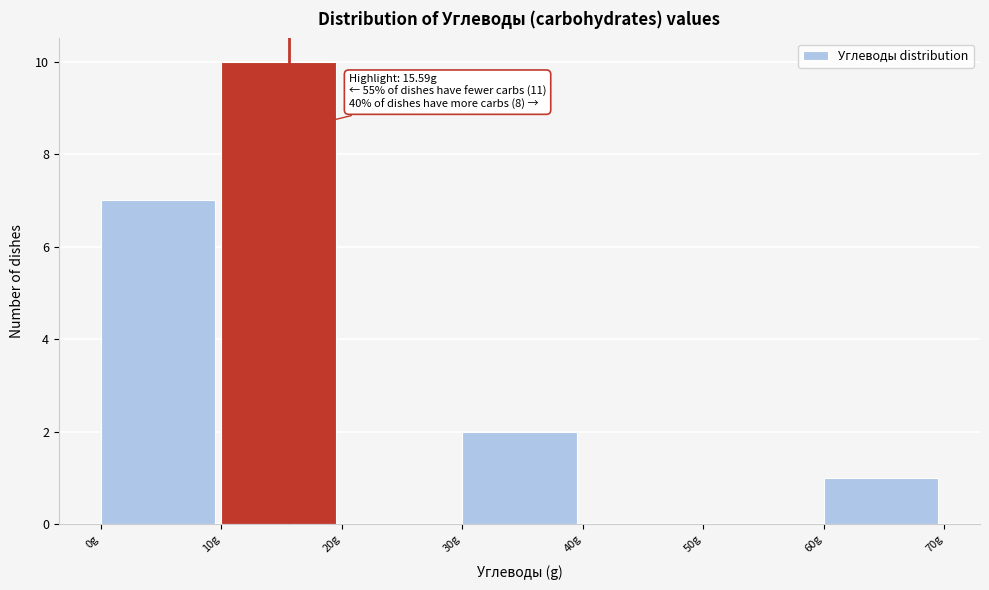

Which range on the x-axis has the tallest bar?

10 to 20